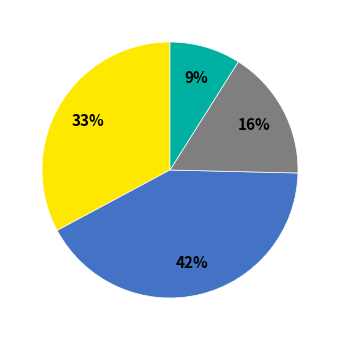

Is there any slice that represents more than half of the pie?

No